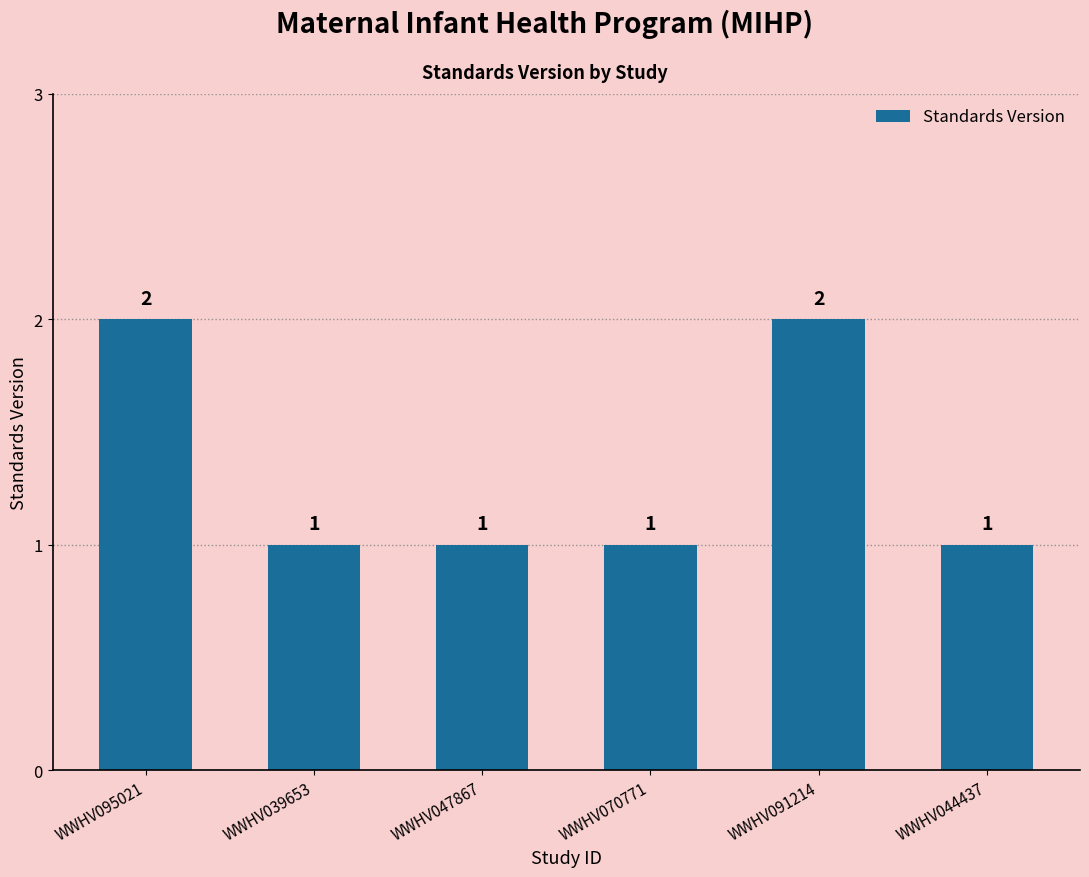

Reading left to right, list all the values displayed in this chart.

WWHV095021=2	WWHV039653=1	WWHV047867=1	WWHV070771=1	WWHV091214=2	WWHV044437=1